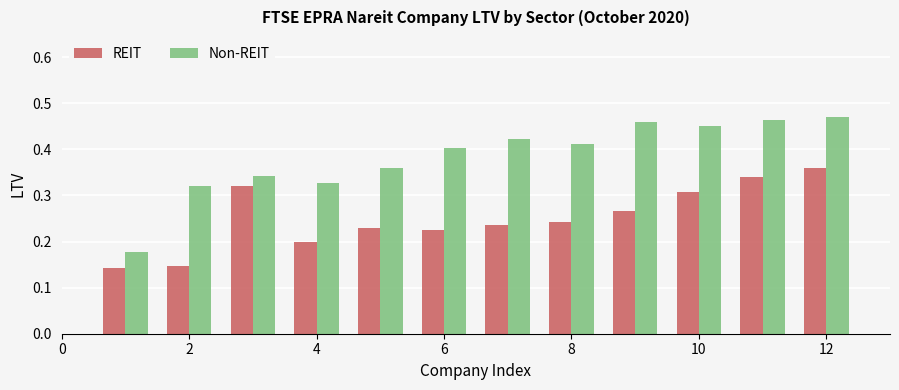

What are all the series names shown in the legend?

REIT, Non-REIT